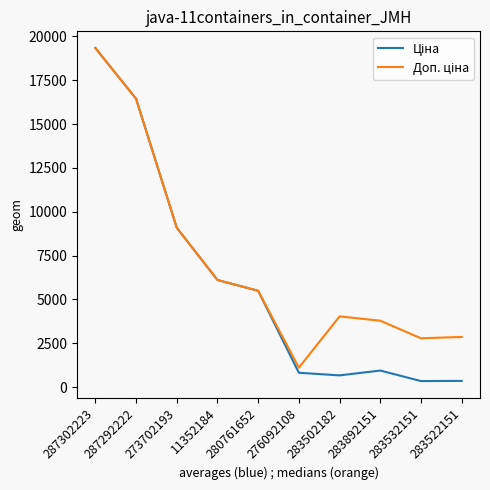

What is the total value across all series at 287292222?

32896.4